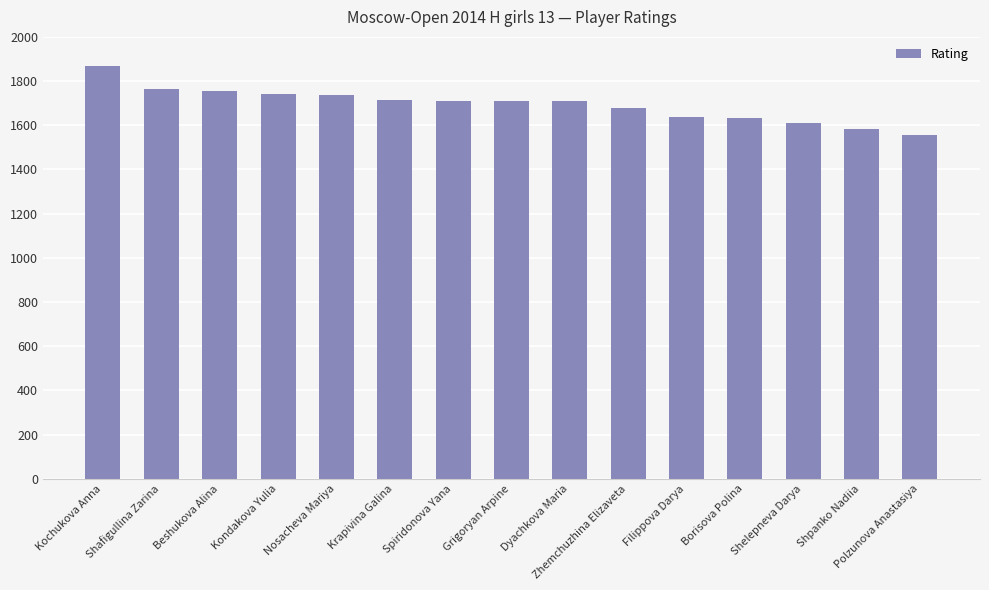

The value at Spiridonova Yana is 515. True or false?

False